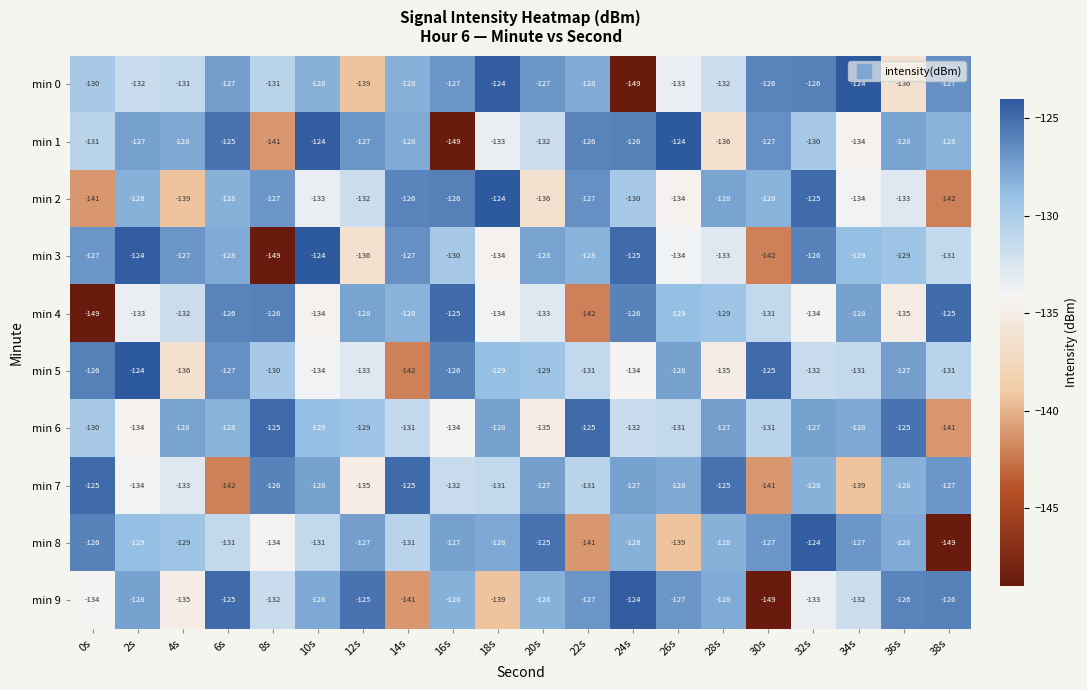

Between 22s and 30s, which series saw the biggest shift?

min 9